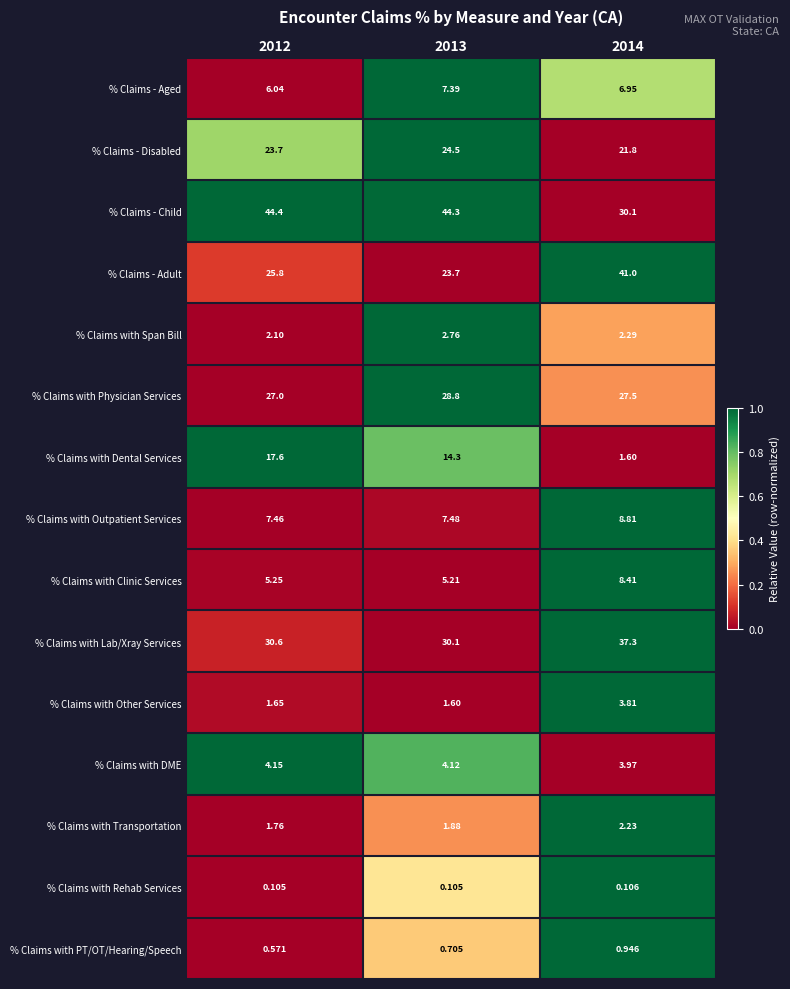

Which series has the largest total across all categories?

% Claims - Child